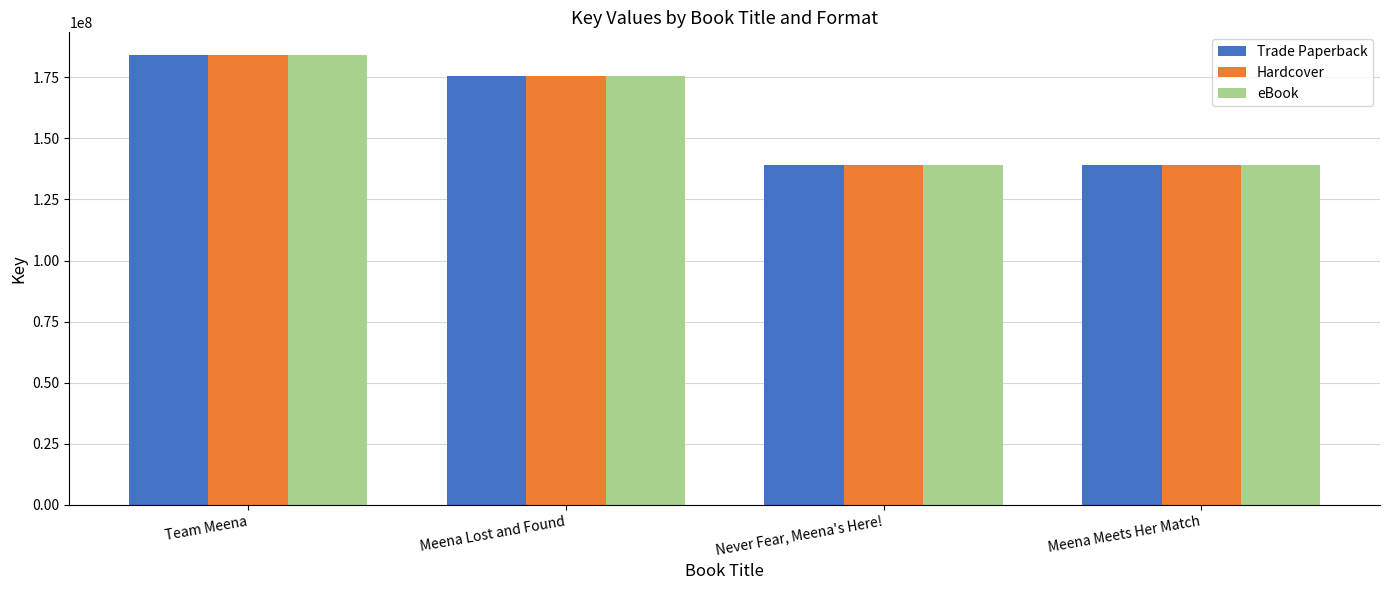

What is the value of the eBook bar at the 2nd from the left?

175470377